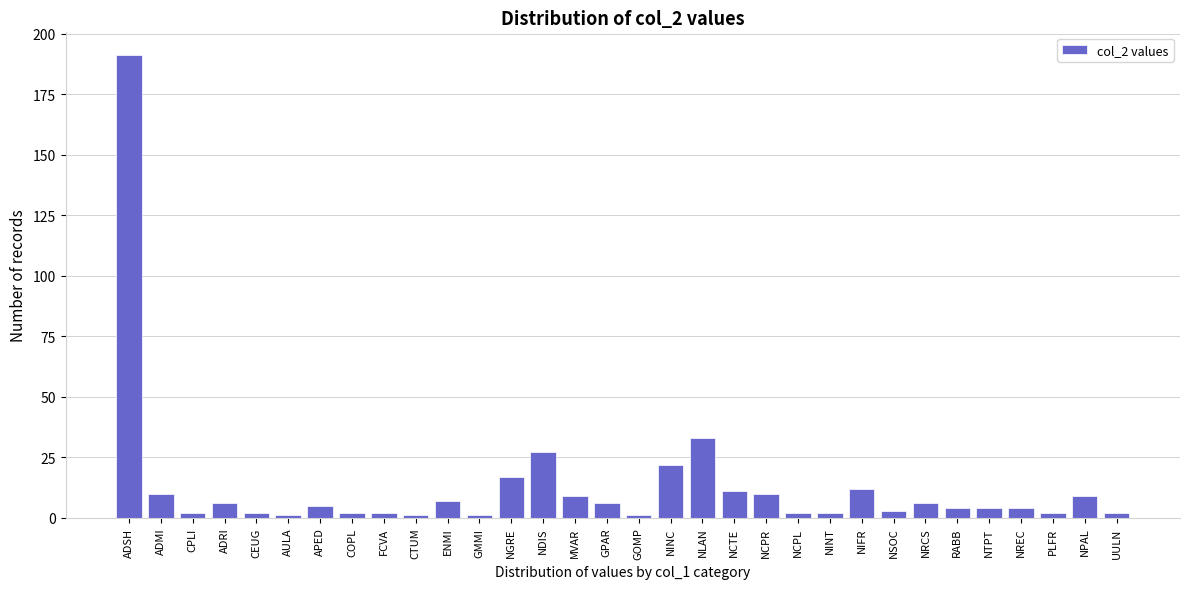

What is the difference between the maximum and second lowest values?

190